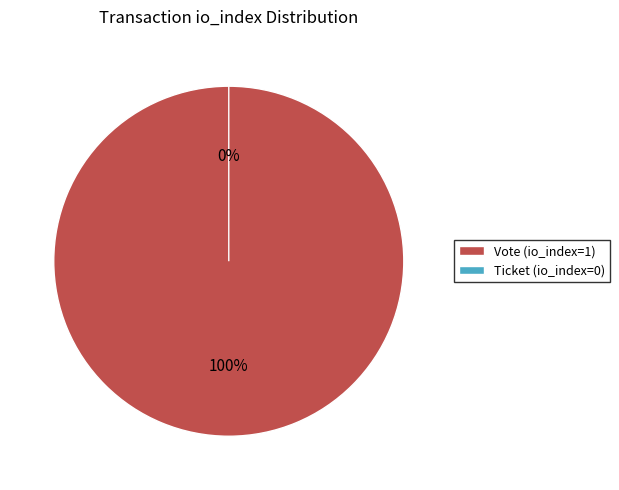

What is the change in value from Vote (io_index=1) to Ticket (io_index=0)?

-1